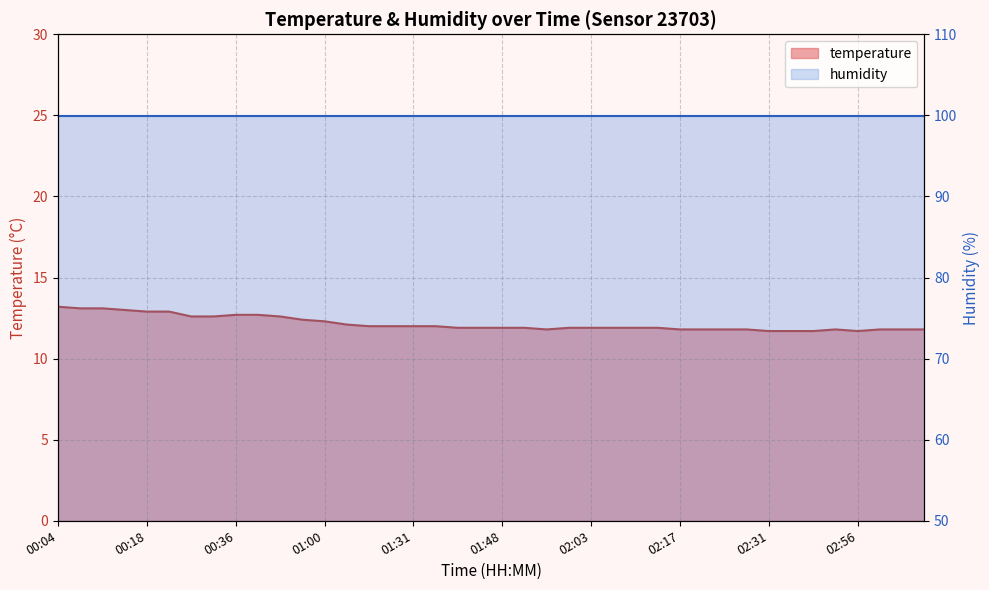

Rank the categories by value from lowest to highest.

02:31, 02:37, 02:42, 02:56, 01:53, 02:17, 02:20, 02:23, 02:25, 02:45, 03:01, 03:04, 03:07, 01:42, 01:45, 01:48, 01:50, 01:58, 02:03, 02:09, 02:11, 02:14, 01:20, 01:28, 01:31, 01:34, 01:14, 01:00, 00:55, 00:28, 00:31, 00:47, 00:36, 00:39, 00:18, 00:21, 00:15, 00:10, 00:13, 00:04